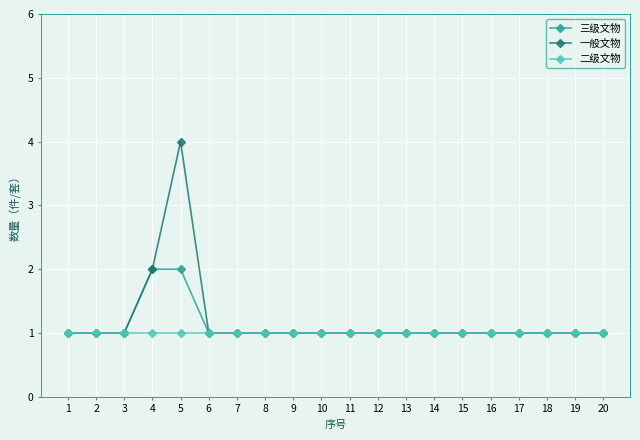

How many 三级文物 values are between 1 and 2?

20